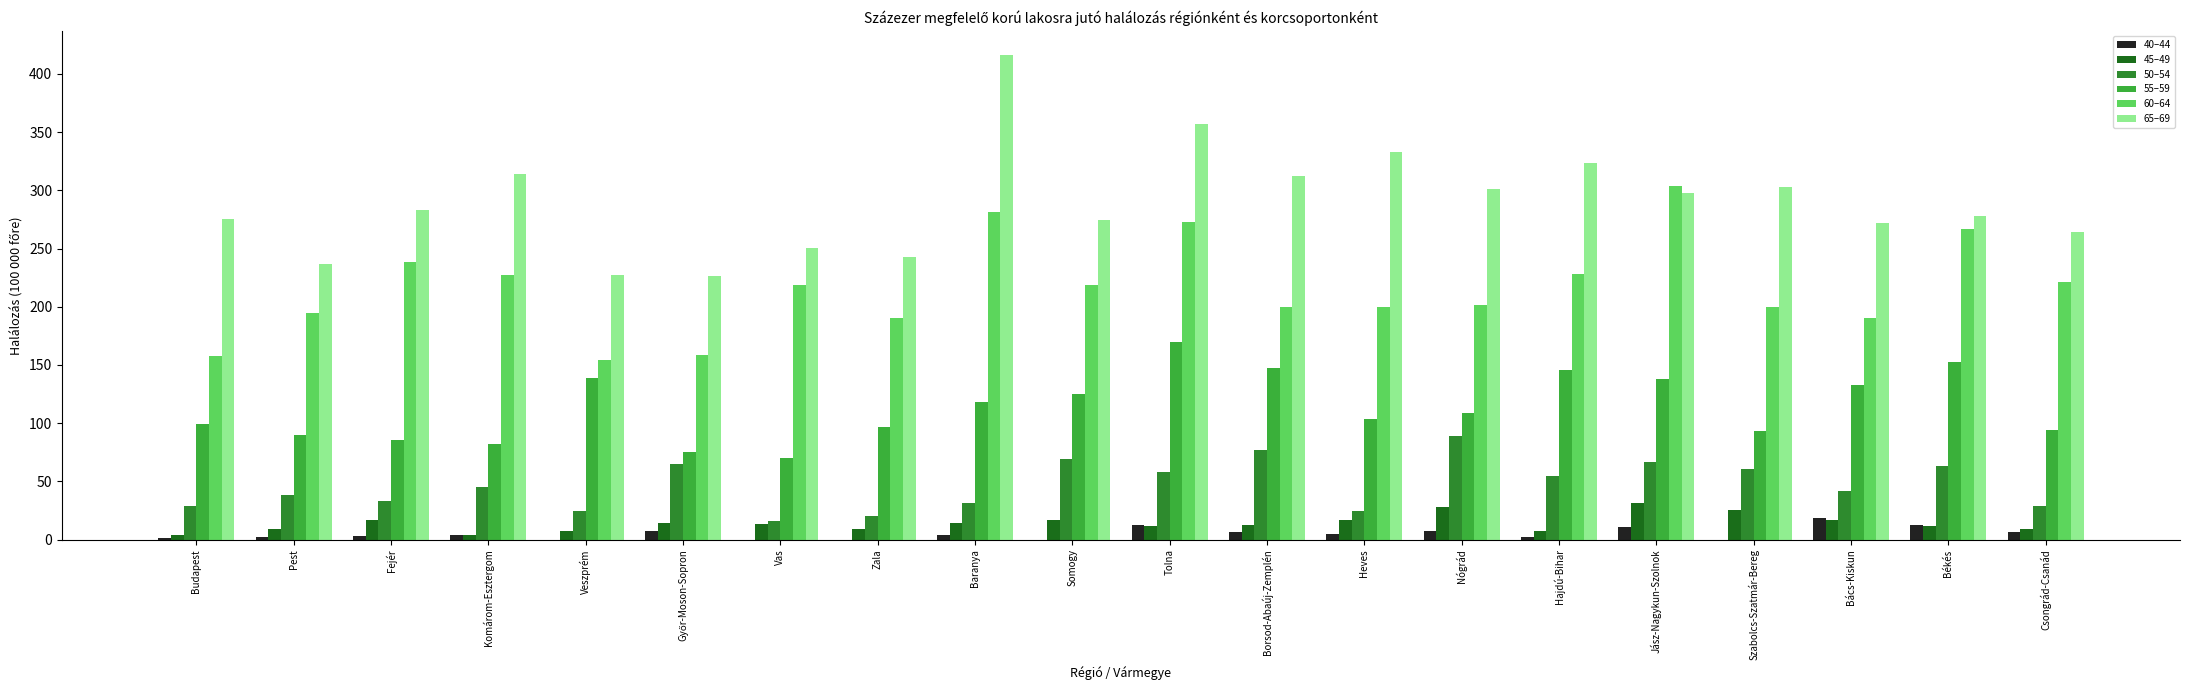

Is it true that 60–64 equals 227.9 at Hajdú-Bihar?

True